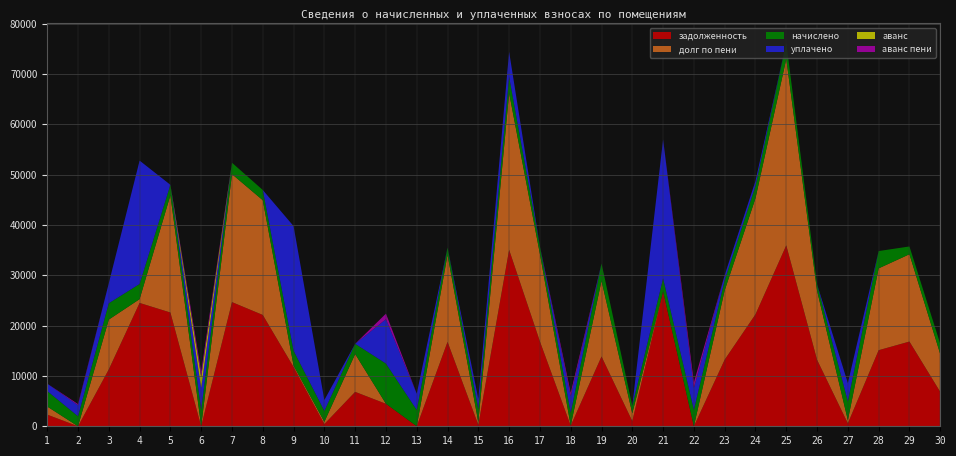

Reading left to right, list all the values displayed in this chart.

задолженность: 2316.1	0.2	11299.2	24503.8	22601.3	0.0	24666.8	22115.3	11781.9	439.5	6836.0	4466.2	1.2	16768.6	270.3	35056.3	16853.7	121.1	13868.7	1023.0	26793.4	0.0	13236.3	22235.3	35942.0	13209.8	575.6	15112.6	16829.5	6836.0
начислено: 3075.0	1986.5	3242.0	3012.5	2075.8	3269.9	2265.5	2031.1	2956.9	2170.6	2036.7	7987.1	3236.4	1460.2	2598.2	3219.7	1547.9	2574.7	3459.6	1534.5	2574.7	3269.9	2029.8	2449.6	3247.6	1295.1	3721.9	3437.3	1545.7	2036.7
долг по пени: 1608.0	0.0	9899.9	750.5	23293.2	0.0	25422.0	22792.3	274.9	439.1	7514.9	0.0	1.9	17281.9	540.6	31129.5	17369.7	0.0	15021.9	1534.5	0.0	0.0	13760.8	23051.8	37024.6	13717.6	641.1	16258.4	17344.7	7514.9
уплачено: 1467.0	2202.9	3980.0	24510.3	0.0	4359.8	0.0	0.0	24752.7	2172.0	0.0	8826.3	3240.3	0.0	2057.6	5000.0	0.0	3268.0	0.0	0.0	27613.6	4362.1	1000.0	1000.0	0.0	0.0	3656.3	0.0	0.0	0.0
аванс: 0.0	0.0	0.0	0.0	0.0	2180.7	0.0	0.0	0.0	0.0	0.0	0.0	0.0	0.0	0.0	0.0	0.0	0.0	0.0	0.0	0.0	2.0	0.0	0.0	0.0	0.0	0.0	0.0	0.0	0.0
аванс пени: 0.0	220.6	0.0	0.0	0.0	1090.7	0.0	0.0	0.0	0.0	0.0	1094.6	0.0	0.0	0.0	0.0	0.0	692.7	0.0	0.0	0.0	1093.1	0.0	0.0	0.0	0.0	0.0	0.0	0.0	0.0